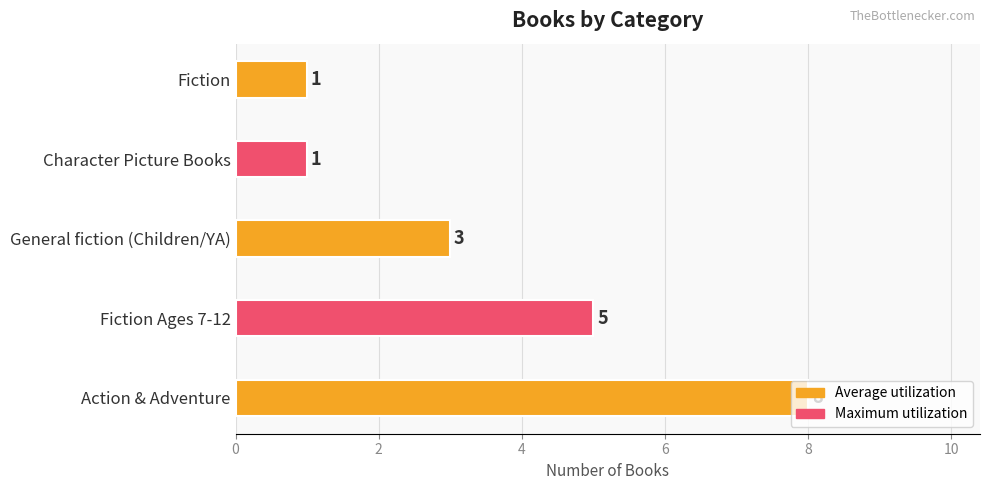

Between Character Picture Books and Fiction Ages 7-12, which is larger?

Fiction Ages 7-12